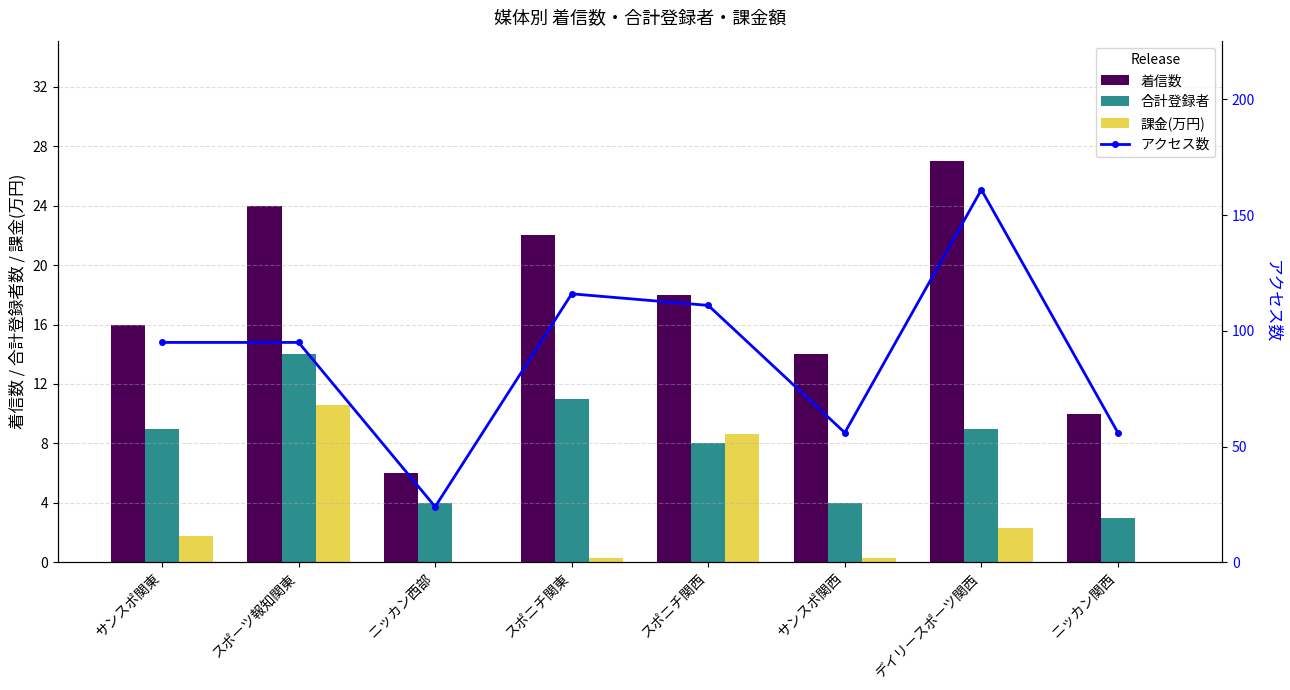

True or false: アクセス数 has a value of 56.0 at ニッカン関西.

True